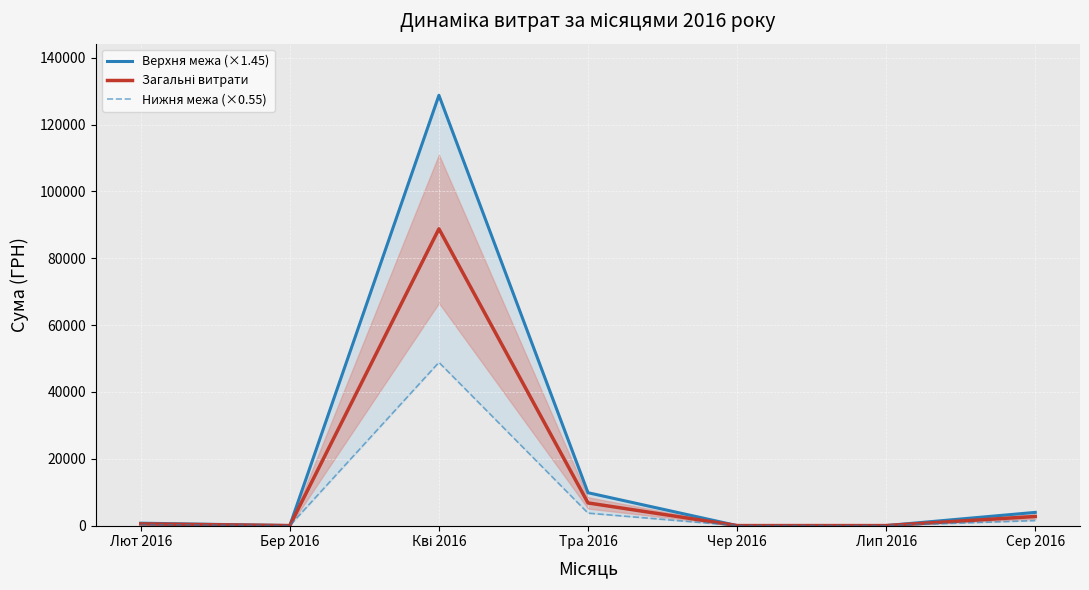

What are all the series names shown in the legend?

Верхня межа (×1.45), Загальні витрати, Нижня межа (×0.55)